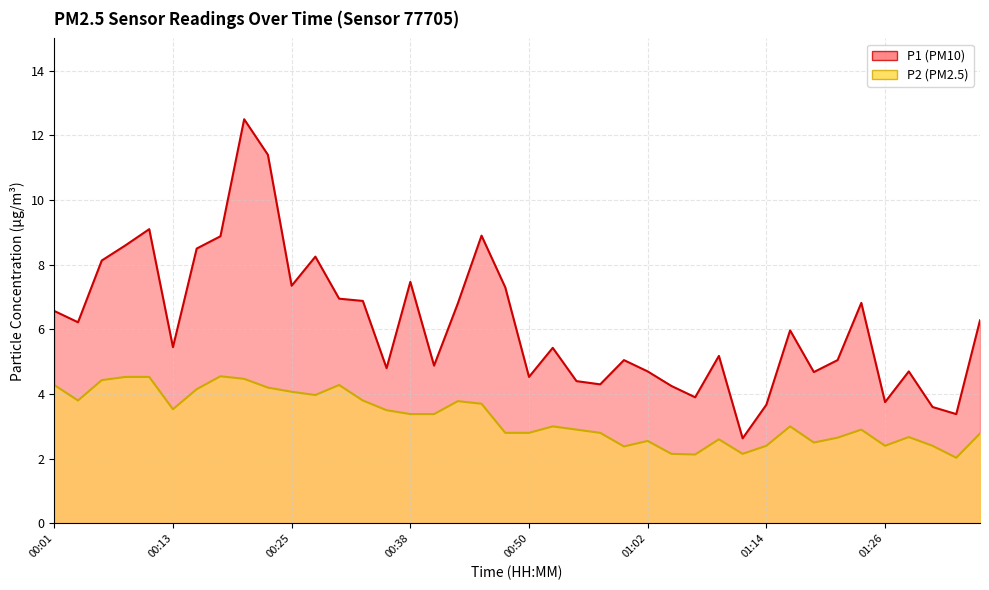

What is the sum of the P2 values at 01:31 and 00:42?

6.2